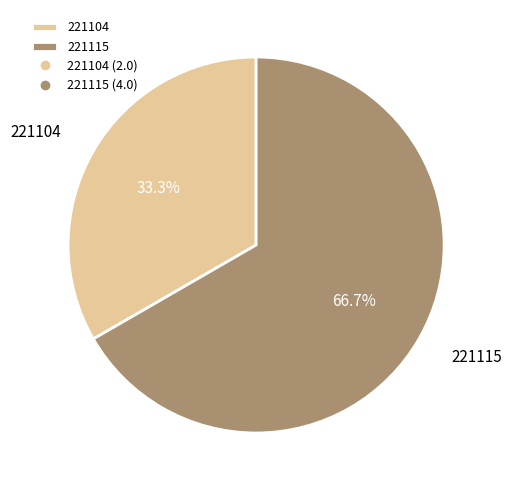

Which slice is the largest?

221115